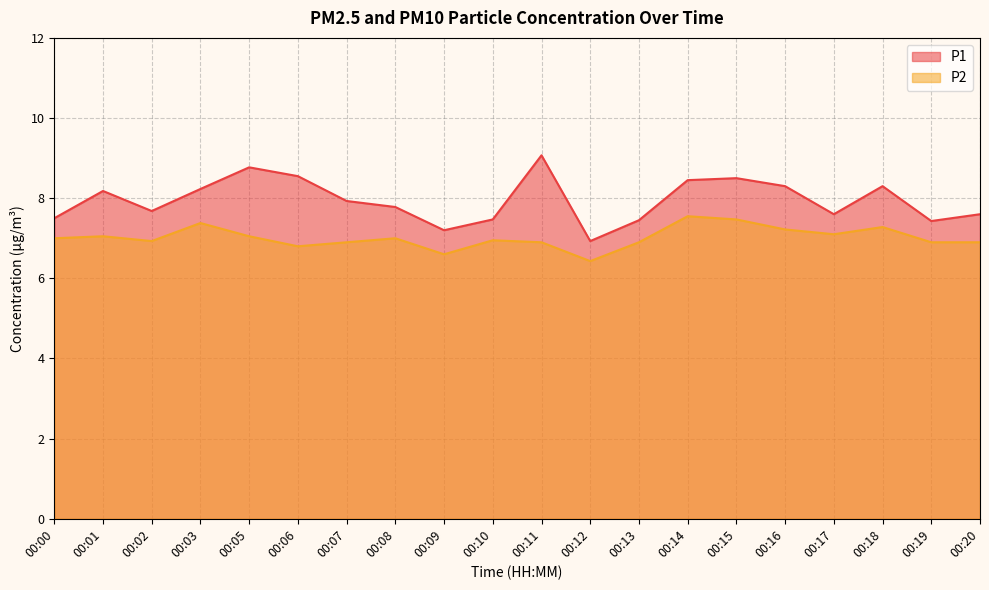

Reading left to right, what are all the values shown in this chart?

P1: 00:00=7.5	00:01=8.2	00:02=7.7	00:03=8.2	00:05=8.8	00:06=8.6	00:07=7.9	00:08=7.8	00:09=7.2	00:10=7.5	00:11=9.1	00:12=6.9	00:13=7.5	00:14=8.4	00:15=8.5	00:16=8.3	00:17=7.6	00:18=8.3	00:19=7.4	00:20=7.6
P2: 00:00=7.0	00:01=7.0	00:02=6.9	00:03=7.4	00:05=7.0	00:06=6.8	00:07=6.9	00:08=7.0	00:09=6.6	00:10=7.0	00:11=6.9	00:12=6.4	00:13=6.9	00:14=7.5	00:15=7.5	00:16=7.2	00:17=7.1	00:18=7.3	00:19=6.9	00:20=6.9